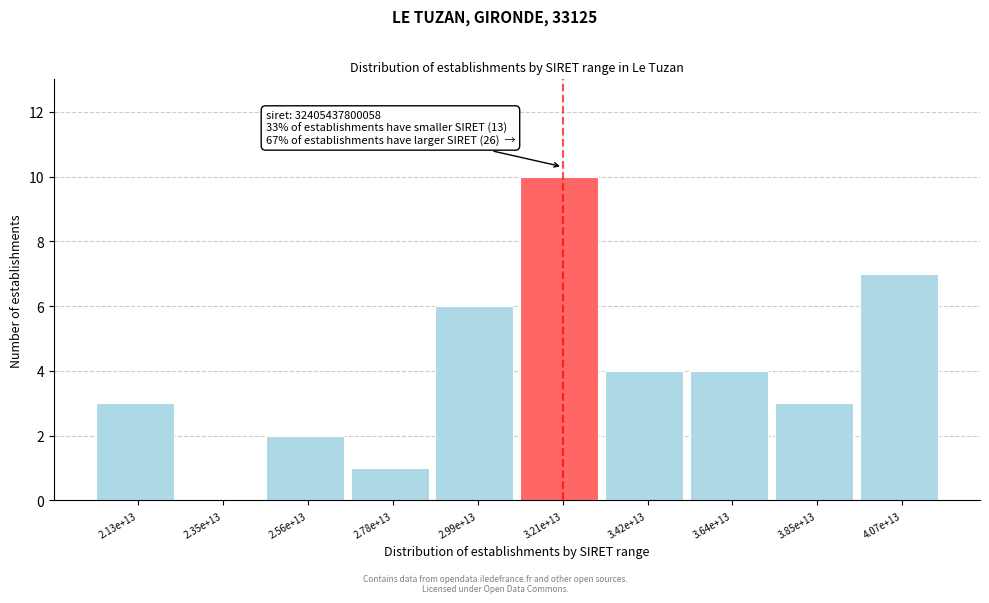

Reading right to left, transcribe all the data shown in this chart.

4.07e+13=7	3.85e+13=3	3.64e+13=4	3.42e+13=4	3.21e+13=10	2.99e+13=6	2.78e+13=1	2.56e+13=2	2.35e+13=0	2.13e+13=3